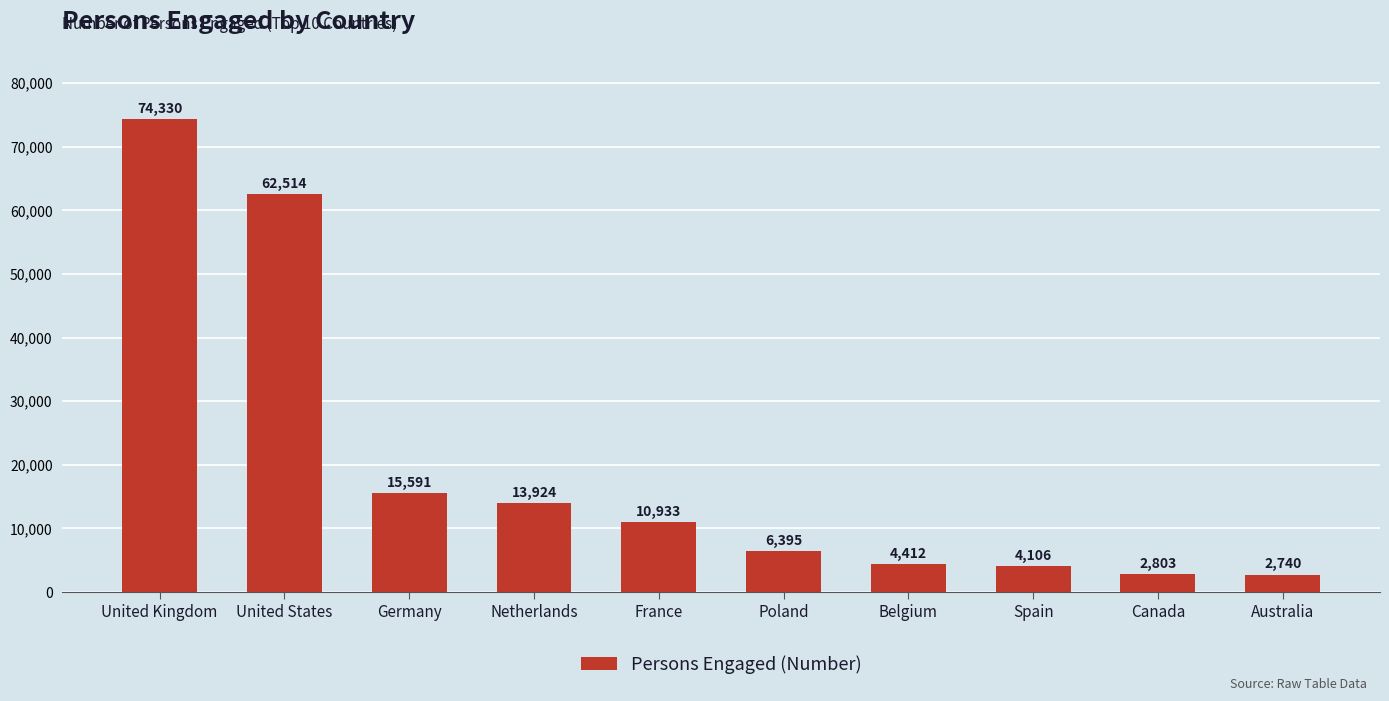

Rank the categories by value from lowest to highest.

Australia, Canada, Spain, Belgium, Poland, France, Netherlands, Germany, United States, United Kingdom